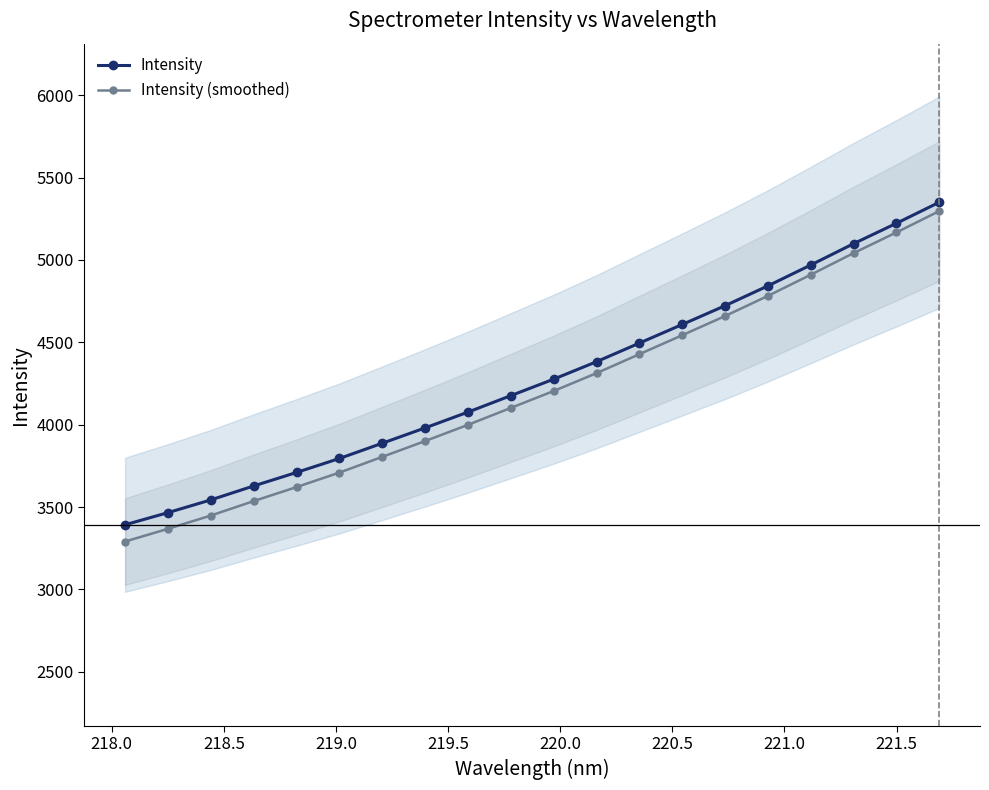

What is the value of the Intensity point at the 14th from the left?

4608.6